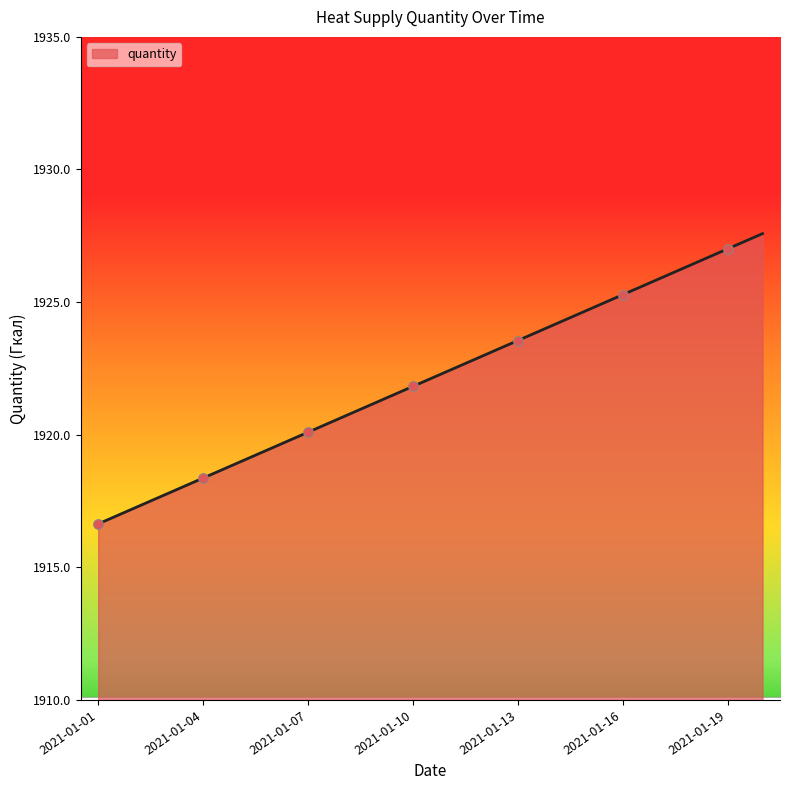

What is the difference between the maximum and minimum values?

10.9